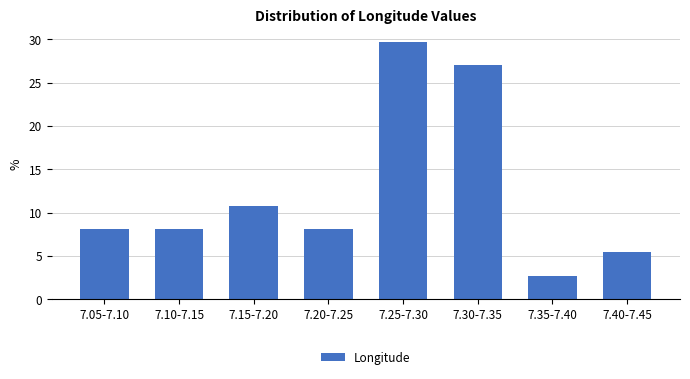

Reading left to right, list all the values displayed in this chart.

7.05-7.10=8.1	7.10-7.15=8.1	7.15-7.20=10.8	7.20-7.25=8.1	7.25-7.30=29.7	7.30-7.35=27.0	7.35-7.40=2.7	7.40-7.45=5.4